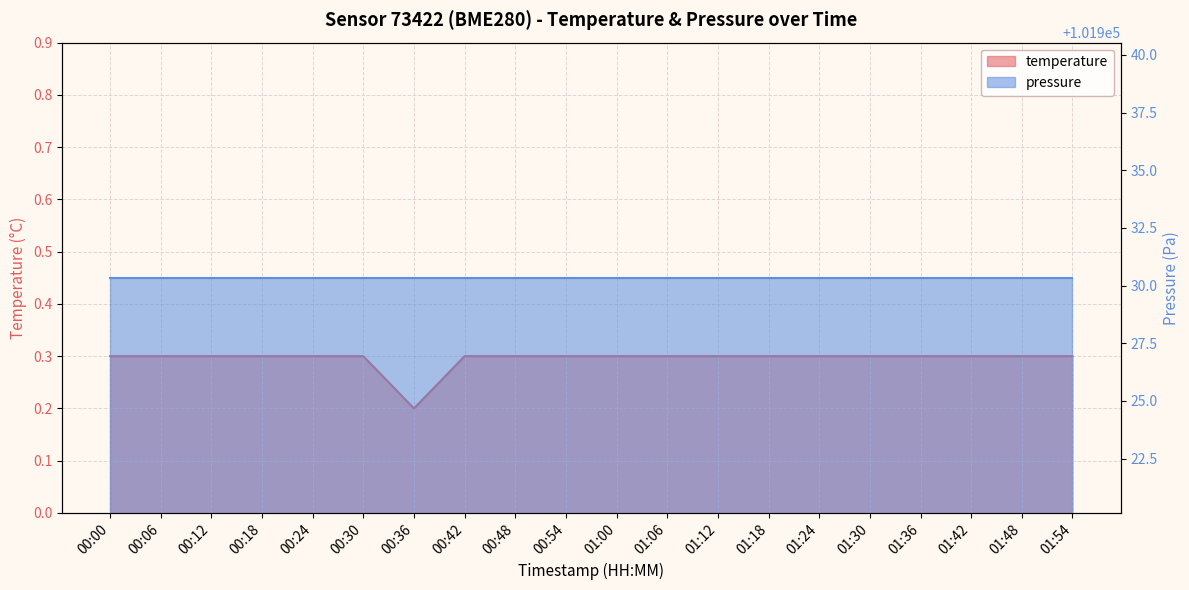

Where is the data nearest to the value 0?

00:36